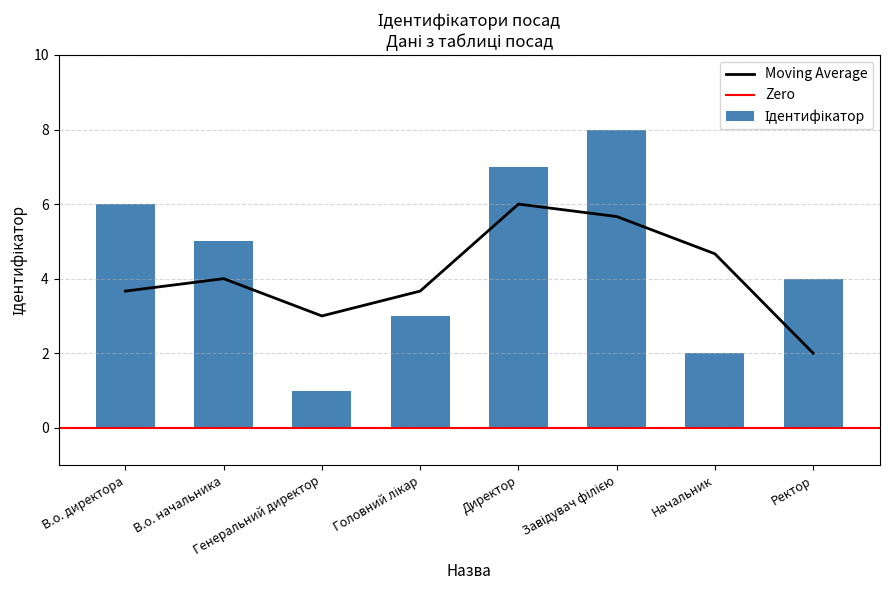

How many values are between 3 and 7?

5